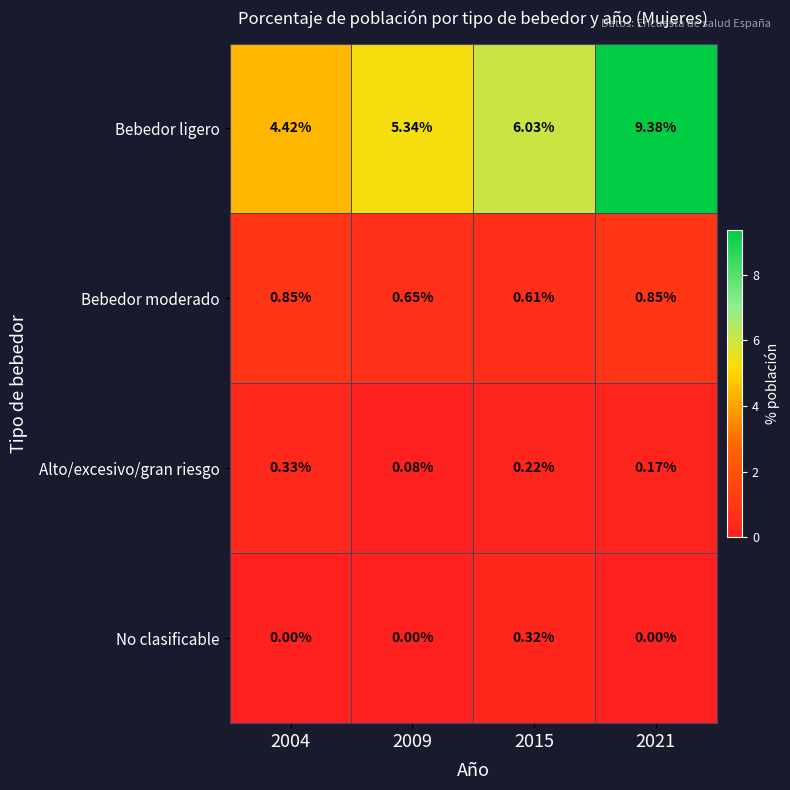

Rank the series by their maximum value, from lowest to highest.

No clasificable, Alto/excesivo/gran riesgo, Bebedor moderado, Bebedor ligero